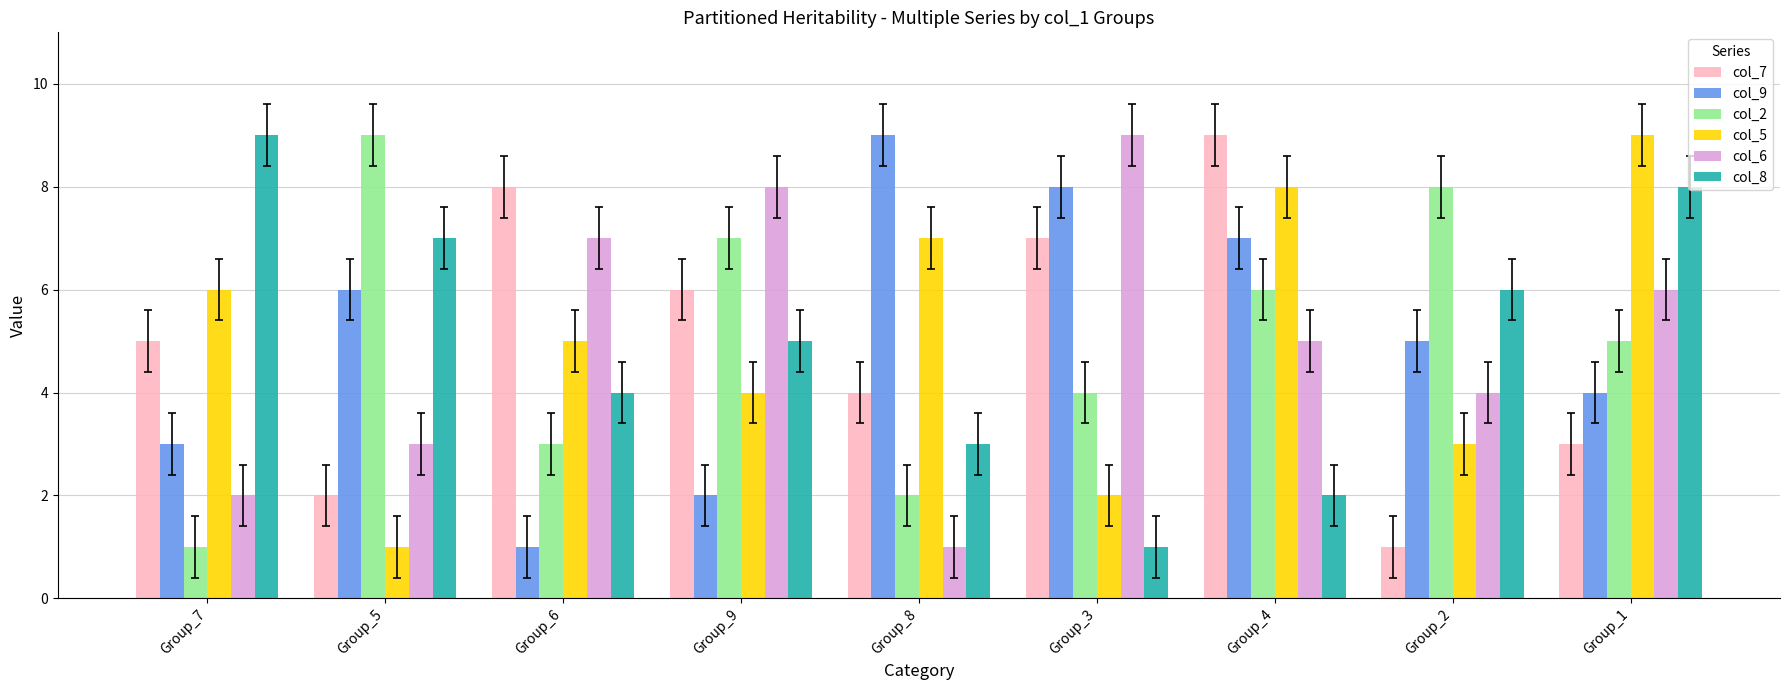

What is the label of the 2nd bar from the left?

Group_5